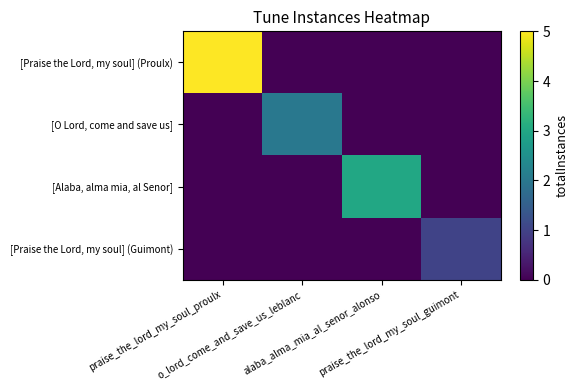

Rank the series by their average value, from highest to lowest.

[Praise the Lord, my soul] (Proulx), [Alaba, alma mia, al Senor], [O Lord, come and save us], [Praise the Lord, my soul] (Guimont)